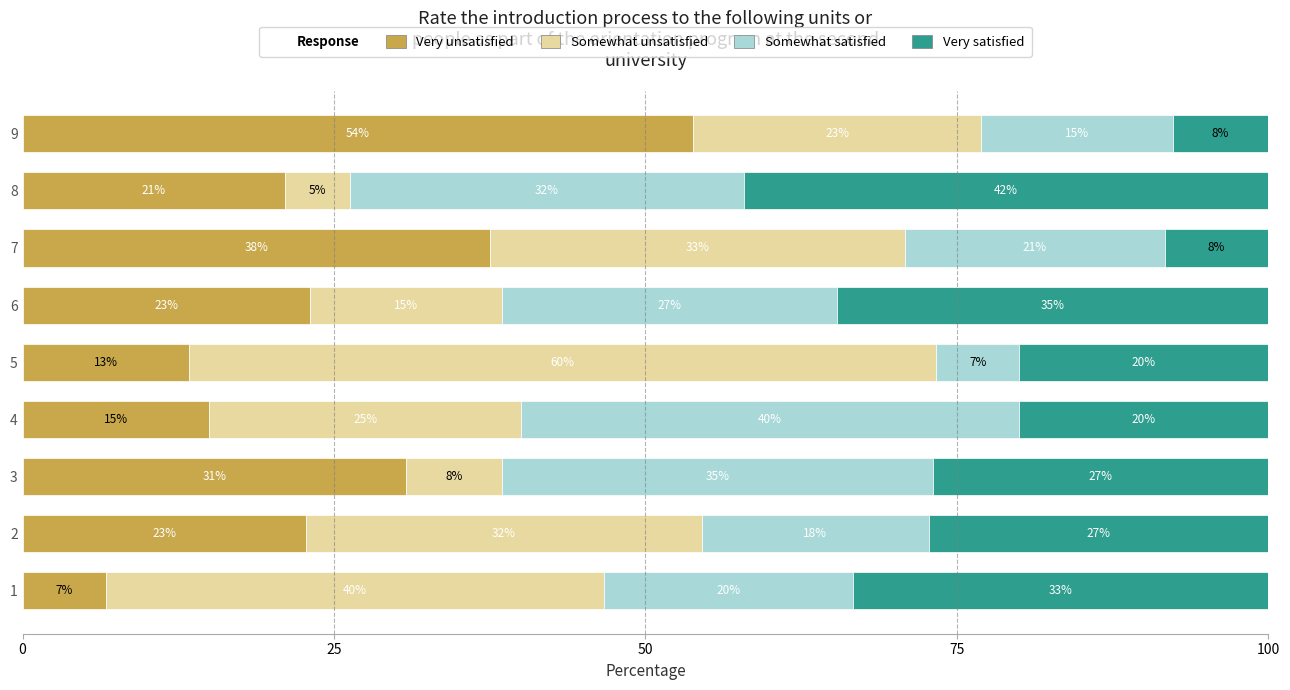

What is the minimum value for Very unsatisfied?

6.7